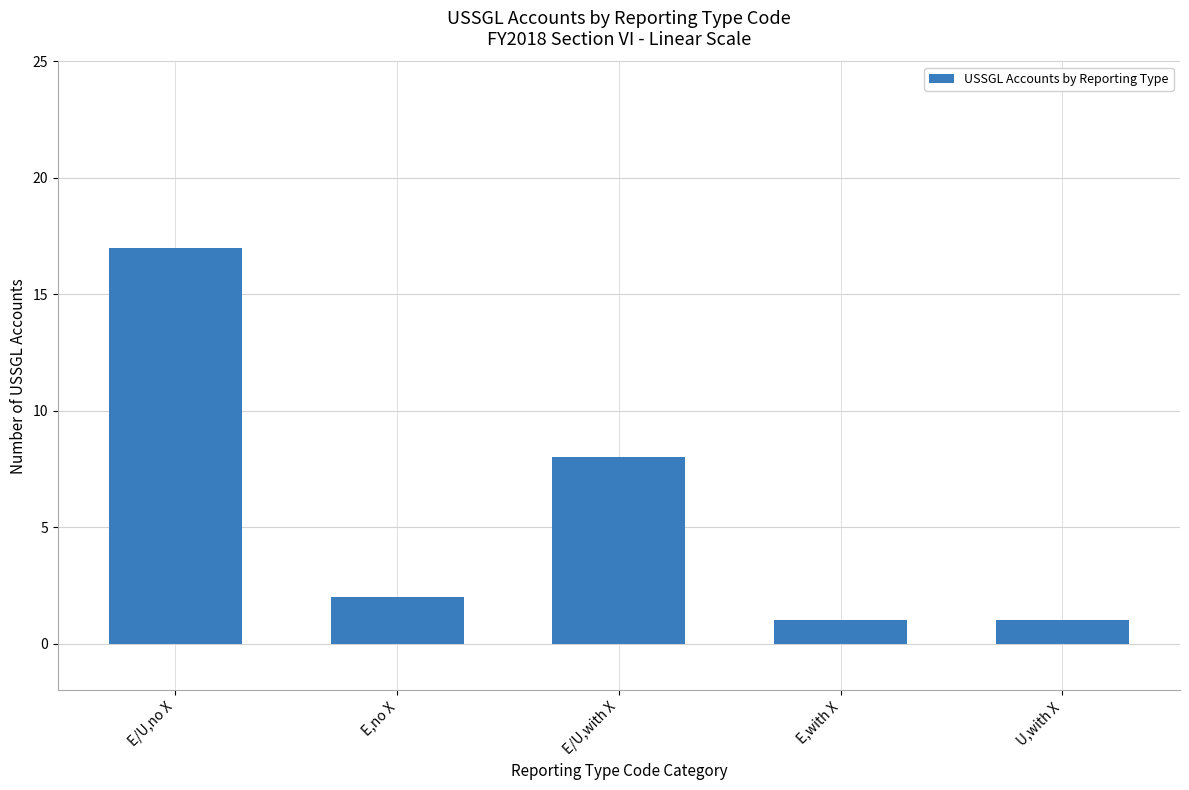

What position from the left is E/U,with X?

3